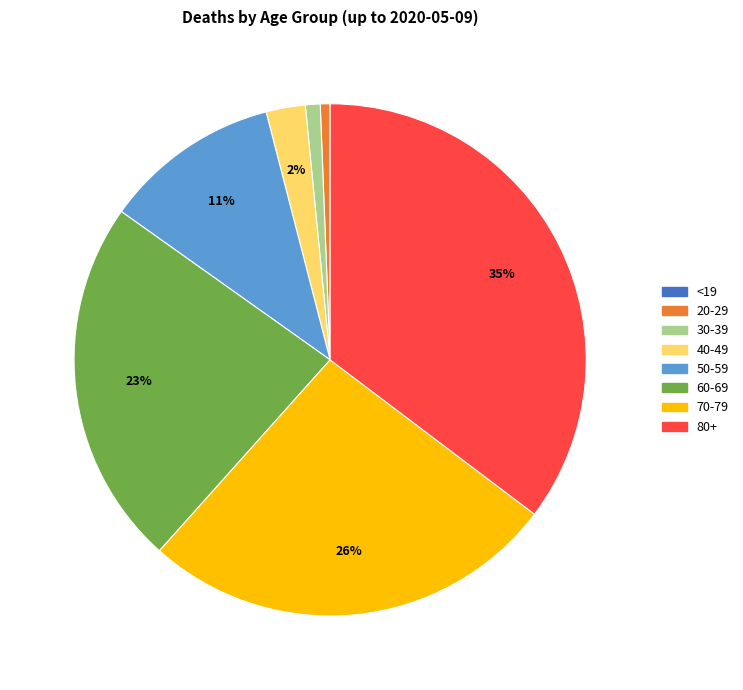

To the nearest percent, what percentage of the pie is 40-49?

2%